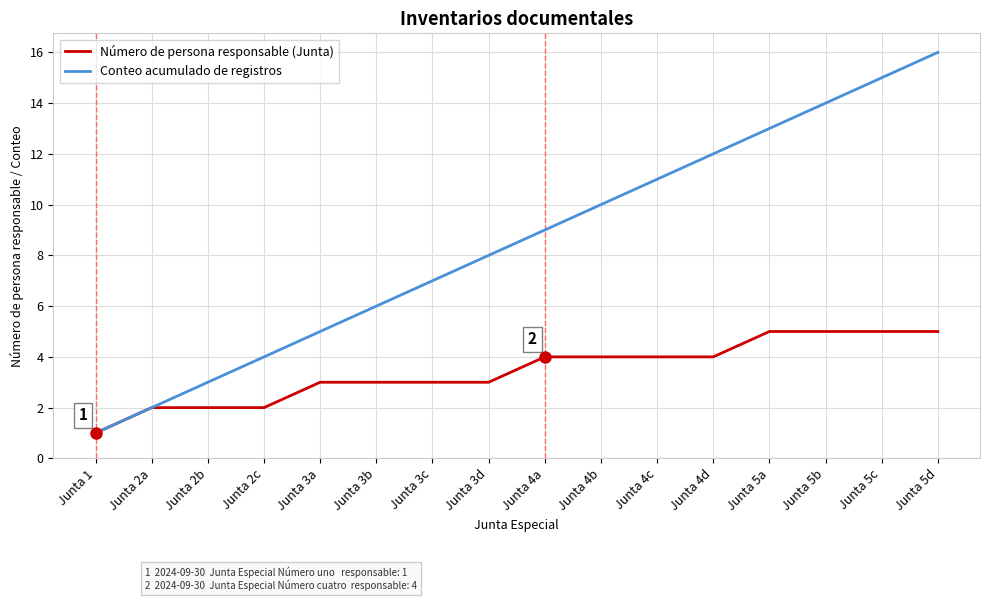

How many values in the Conteo acumulado de registros series are below 9?

8